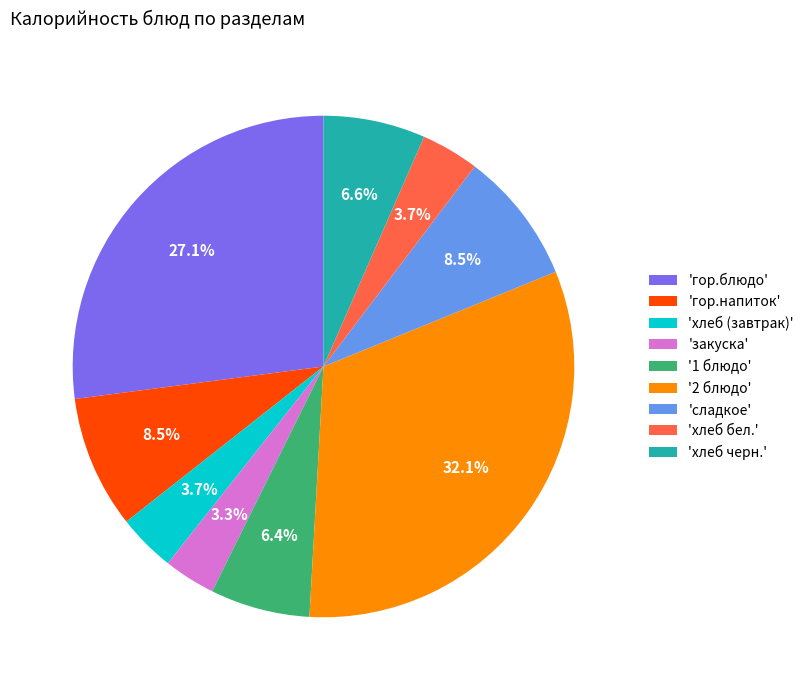

What is the total percentage of 'гор.блюдо' and 'хлеб (завтрак)'?

30.8%